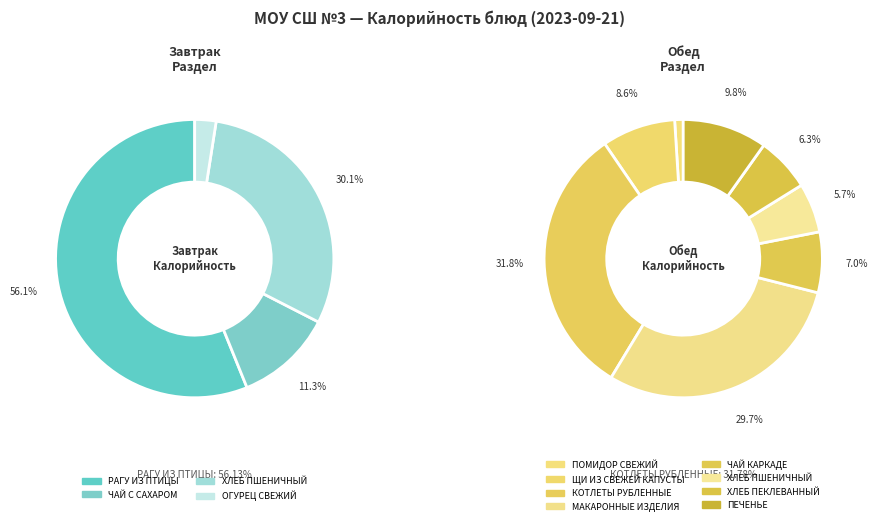

Which has a higher value, ПЕЧЕНЬЕ or КОТЛЕТЫ РУБЛЕННЫЕ?

КОТЛЕТЫ РУБЛЕННЫЕ